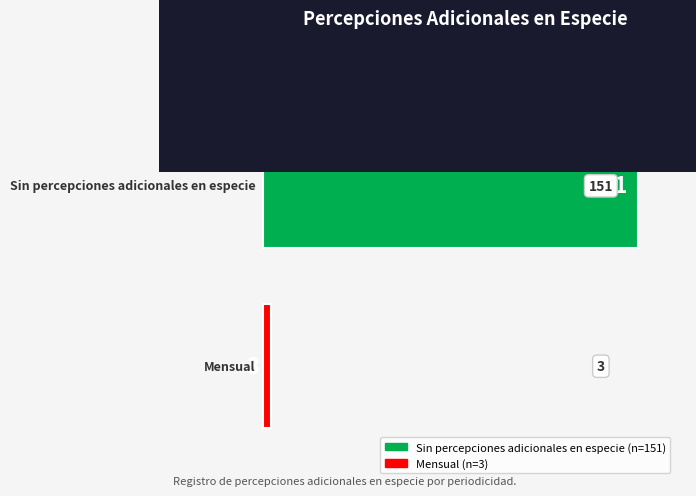

True or false: the data shows 151 at Sin percepciones adicionales en especie.

True